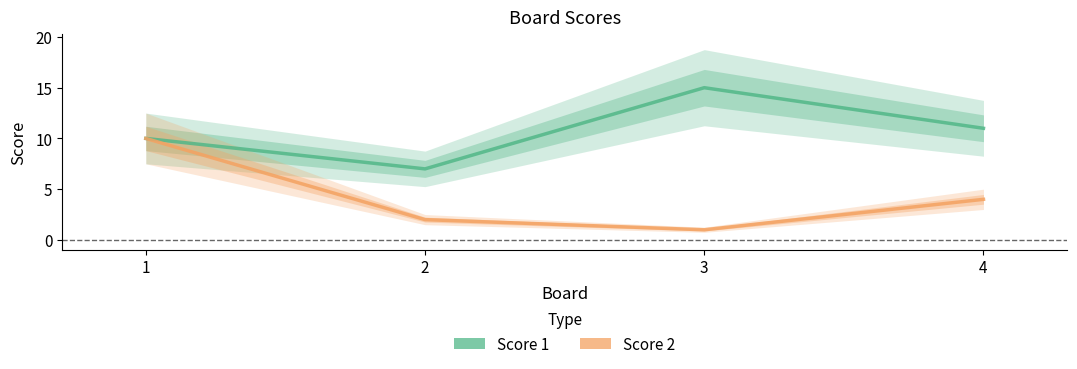

True or false: Score 2 and Score 1 intersect in this chart.

False